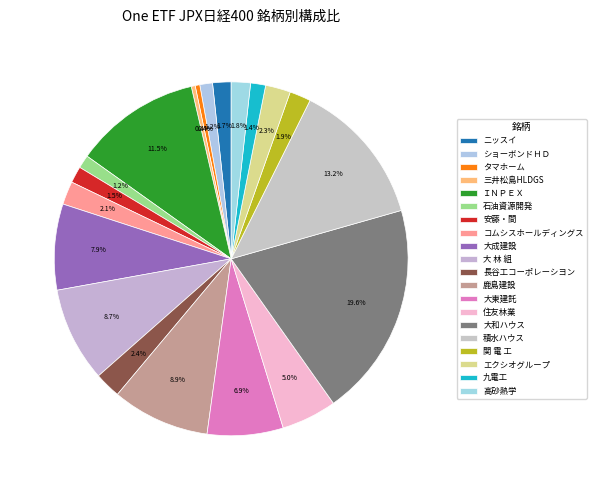

To the nearest percent, what is the difference between the 安藤・間 and 住友林業 slice percentages?

4%